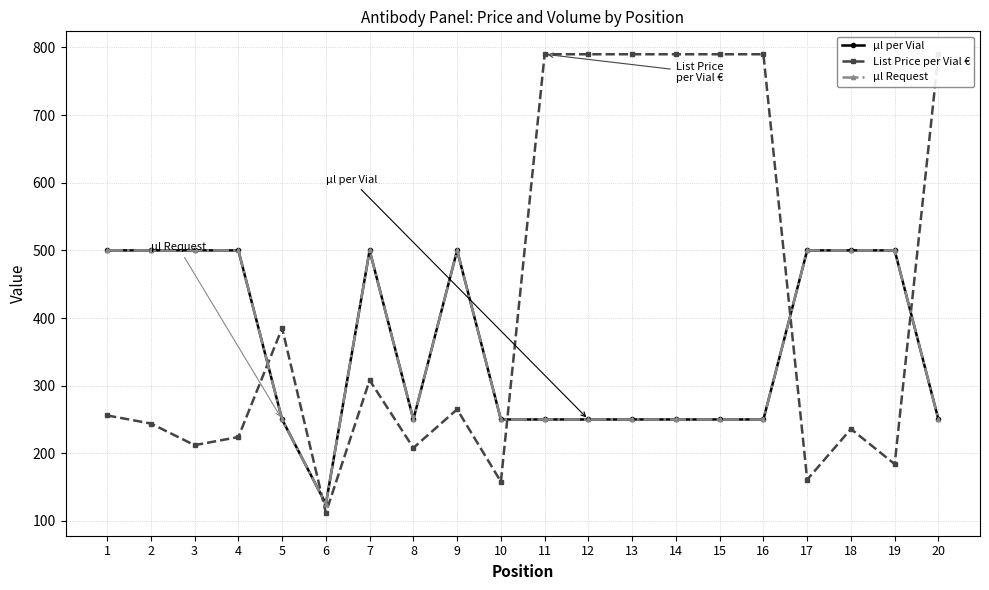

Is it true that µl Request equals 804 at 2?

False